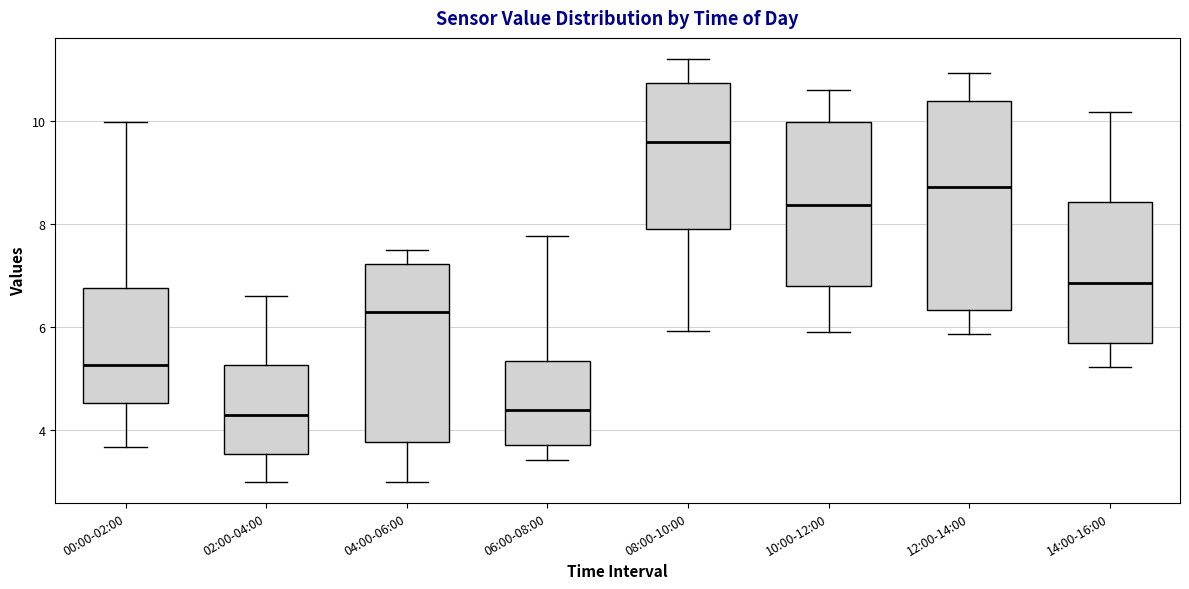

Reading left to right, read every box against the y-axis: the position of its median line, the range the box covers, and the ends of its whiskers. The values are not printed on the chart, so give them approximately, as read against the axis.

00:00-02:00: median 5.2, box 4.6 to 6.8, whiskers 3.6 to 10.0
02:00-04:00: median 4.4, box 3.6 to 5.2, whiskers 3.0 to 6.6
04:00-06:00: median 6.2, box 3.8 to 7.2, whiskers 3.0 to 7.6
06:00-08:00: median 4.4, box 3.8 to 5.4, whiskers 3.4 to 7.8
08:00-10:00: median 9.6, box 7.8 to 10.8, whiskers 6.0 to 11.2
10:00-12:00: median 8.4, box 6.8 to 10.0, whiskers 6.0 to 10.6
12:00-14:00: median 8.8, box 6.4 to 10.4, whiskers 5.8 to 11.0
14:00-16:00: median 6.8, box 5.6 to 8.4, whiskers 5.2 to 10.2